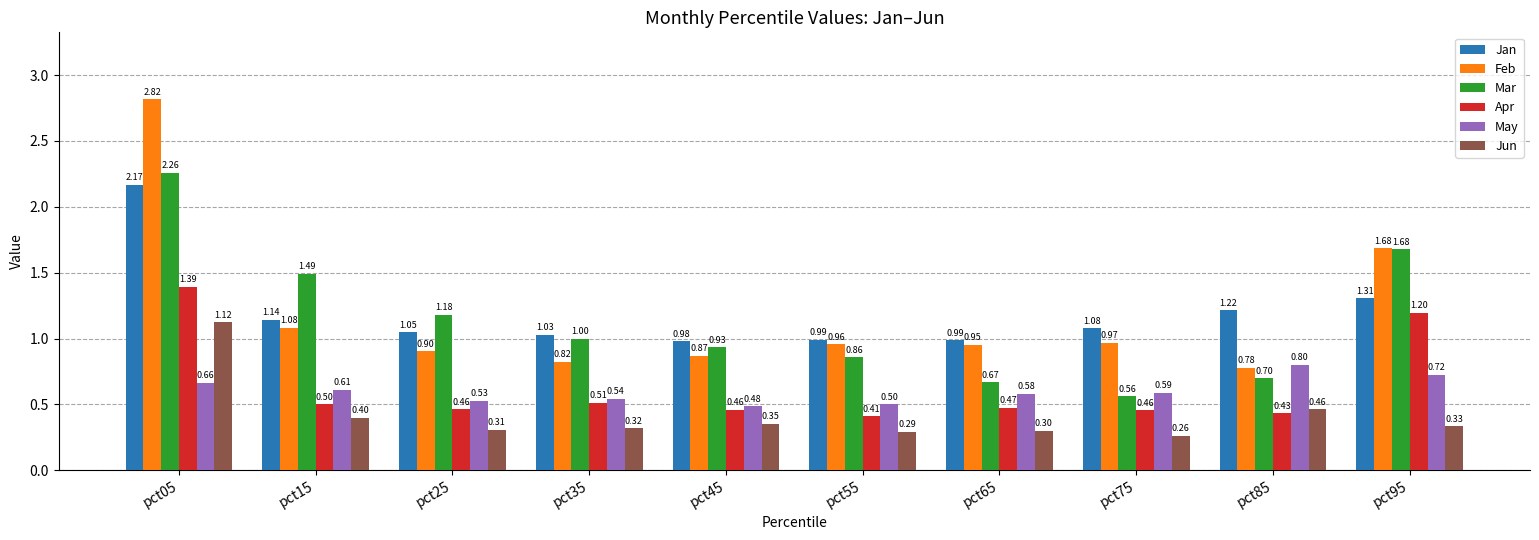

What is the total value across all series at pct45?

4.1